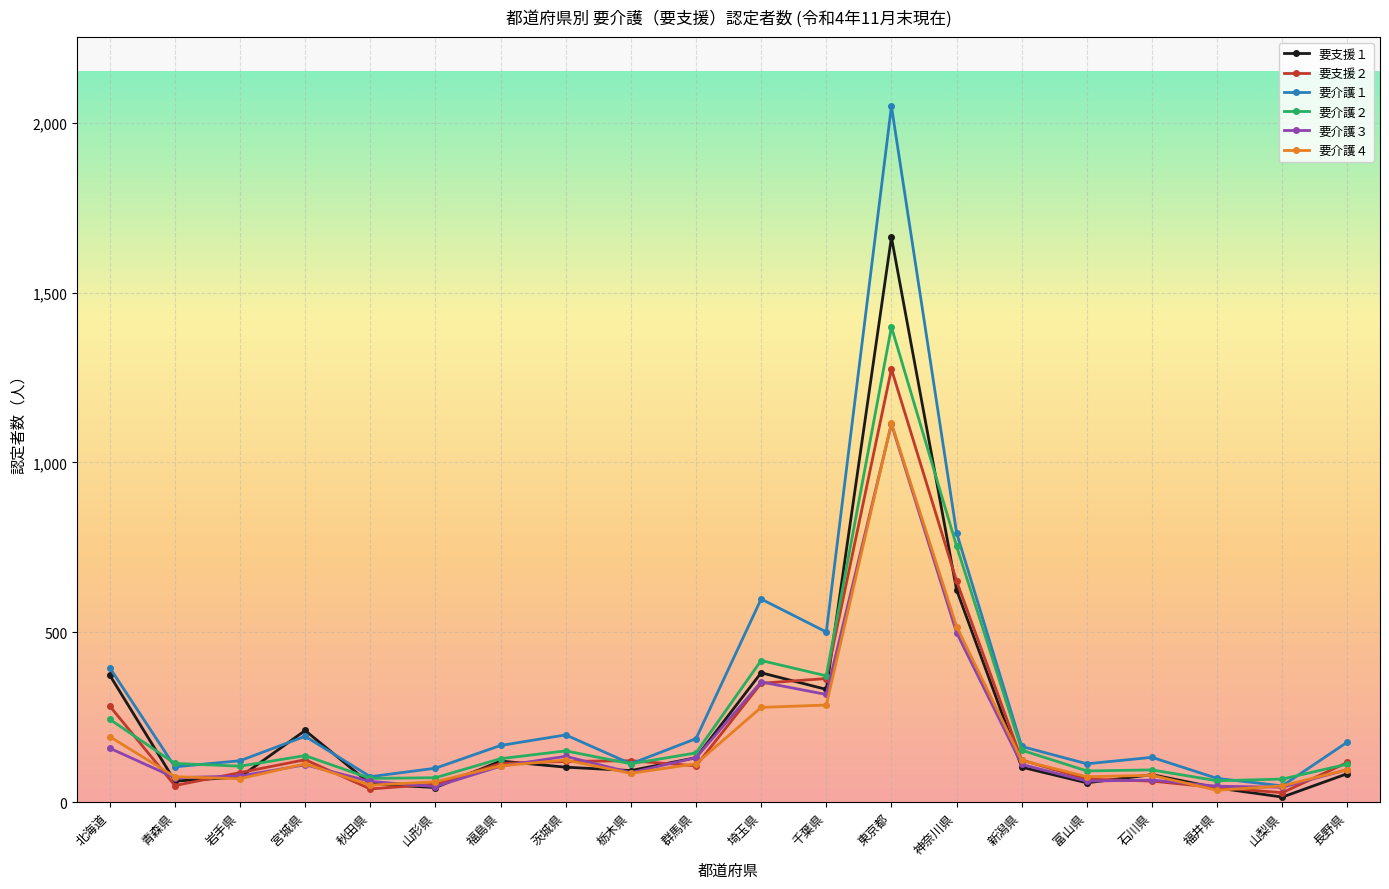

What are all the series names shown in the legend?

要支援１, 要支援２, 要介護１, 要介護２, 要介護３, 要介護４